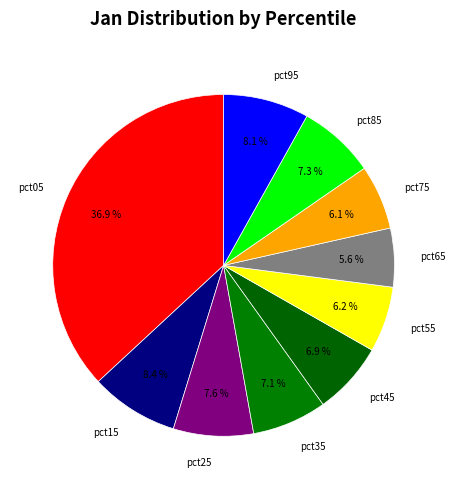

Between pct65 and pct35, which is larger?

pct35